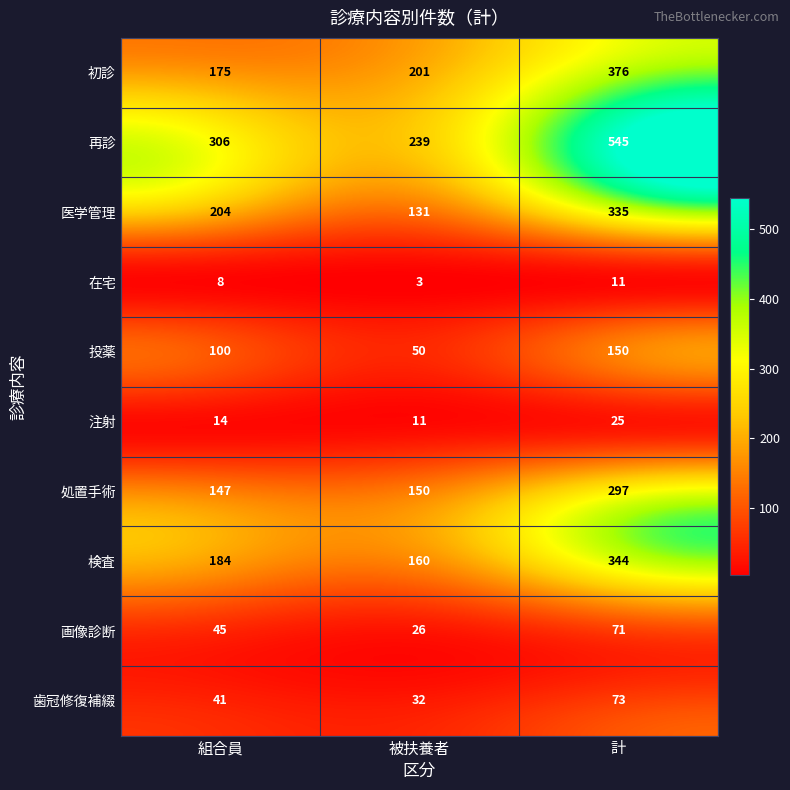

What is the difference between the second highest and minimum values in the 注射 series?

3